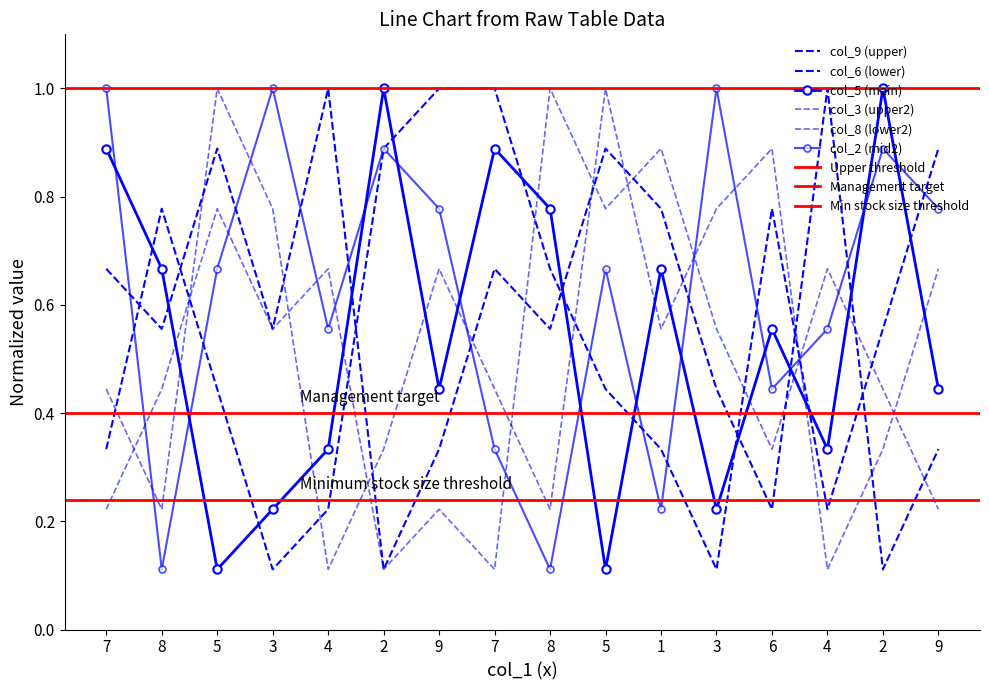

Where is the first local maximum for col_6?

8